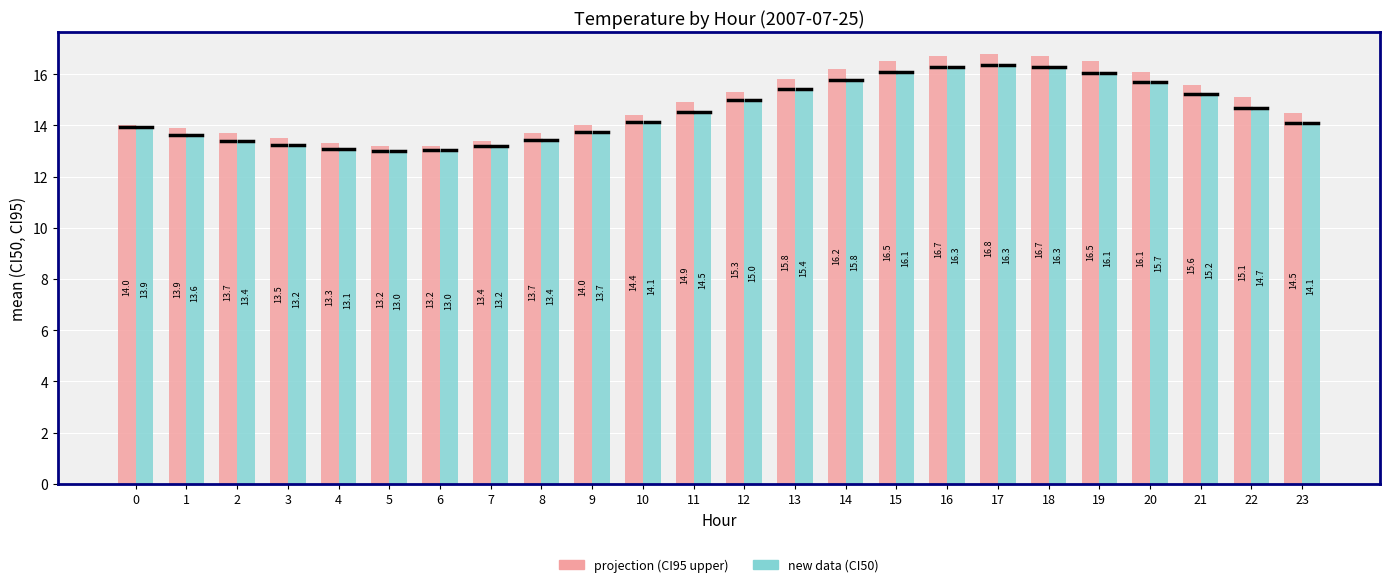

Does the chart contain stacked bars?

No